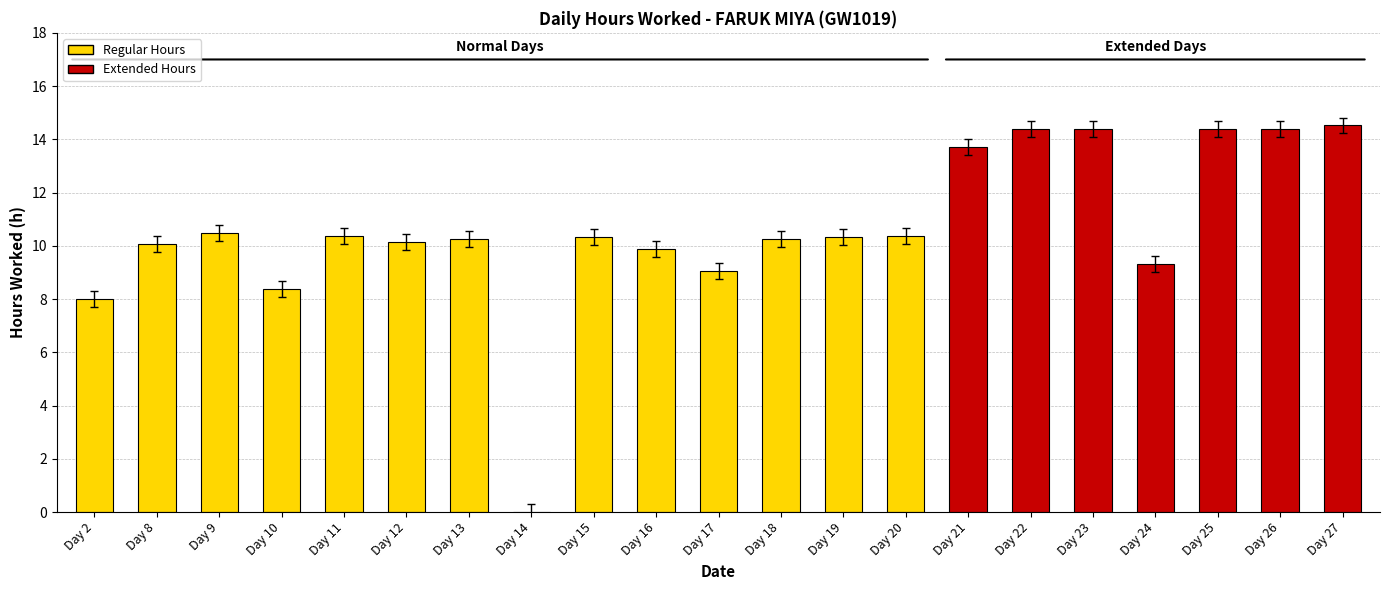

Approximately how many times larger is the value at Day 10 compared to Day 8?

0.8